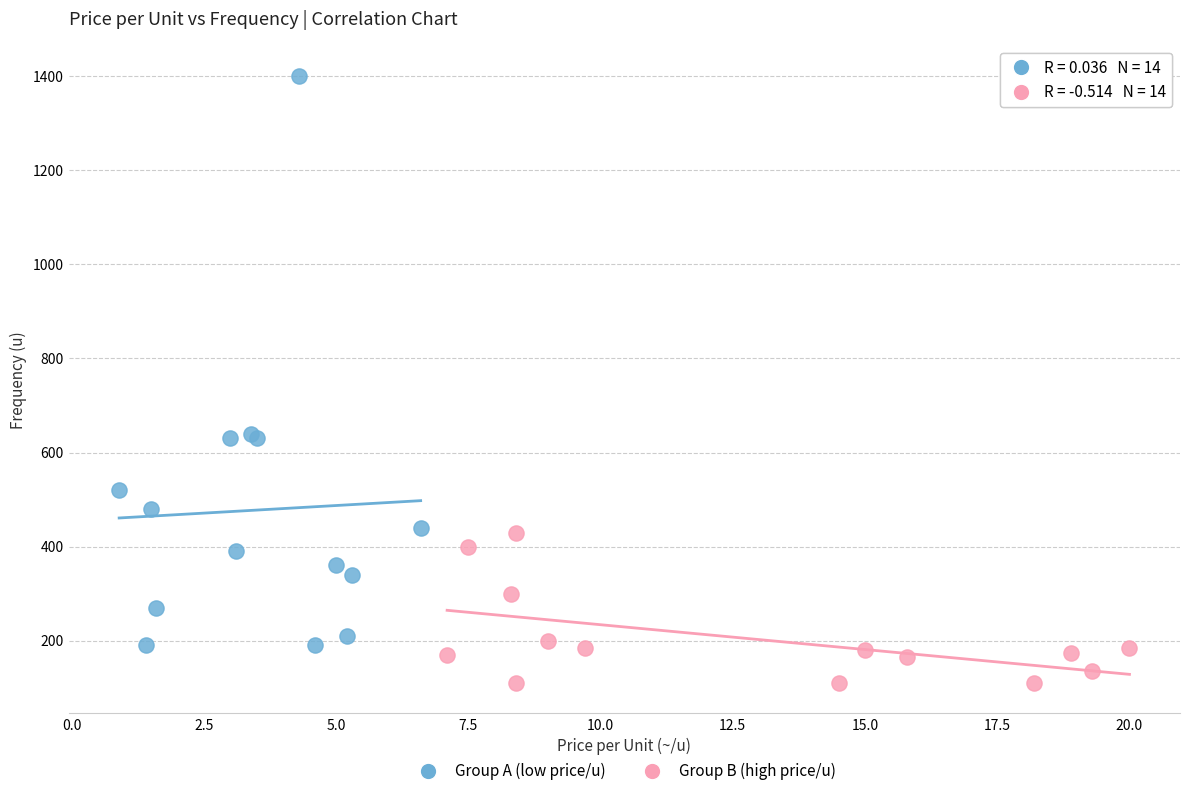

Which series contains the highest Y value?

Group A (low price/u)